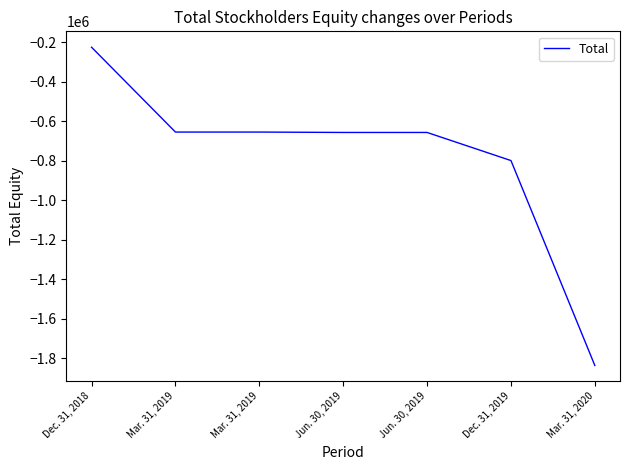

At which label does the data first exceed -656908?

Dec. 31, 2018